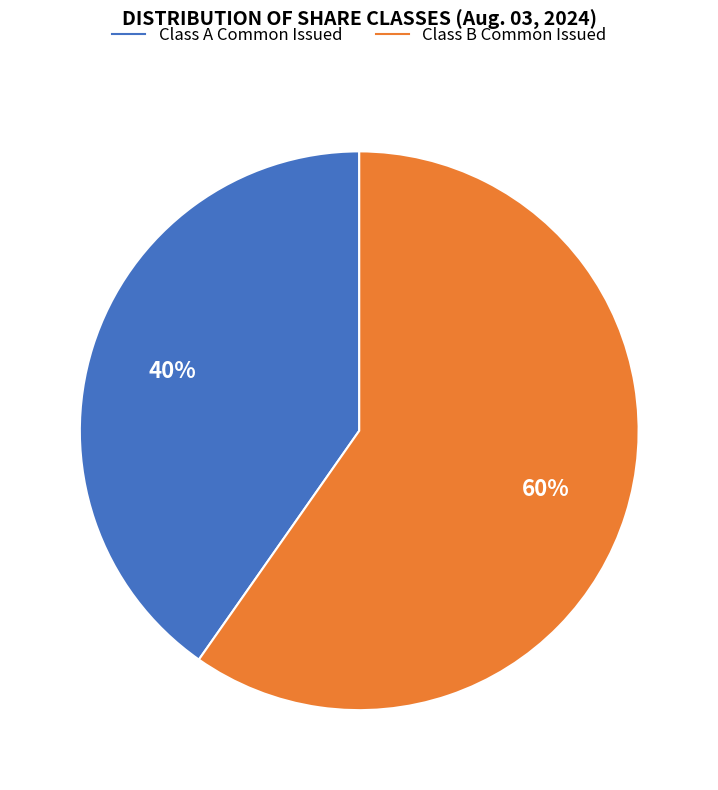

Is there any slice that represents more than half of the pie?

Yes